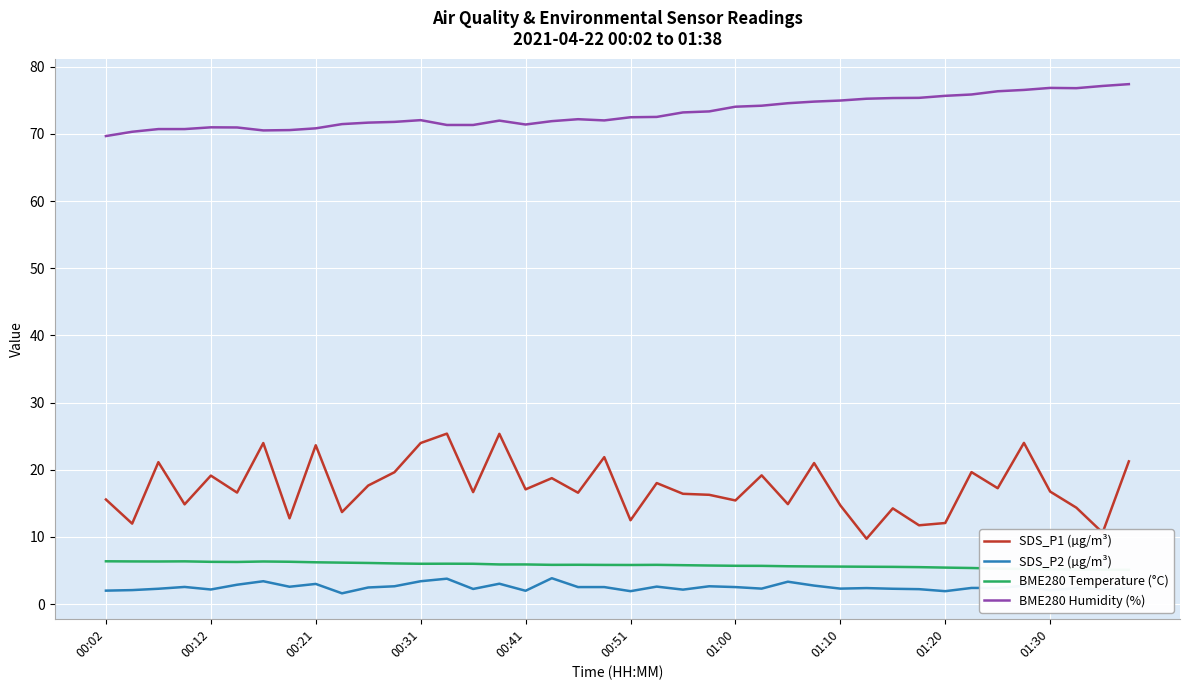

Is it true that BME280 Humidity (%) equals 107.2 at 15?

False